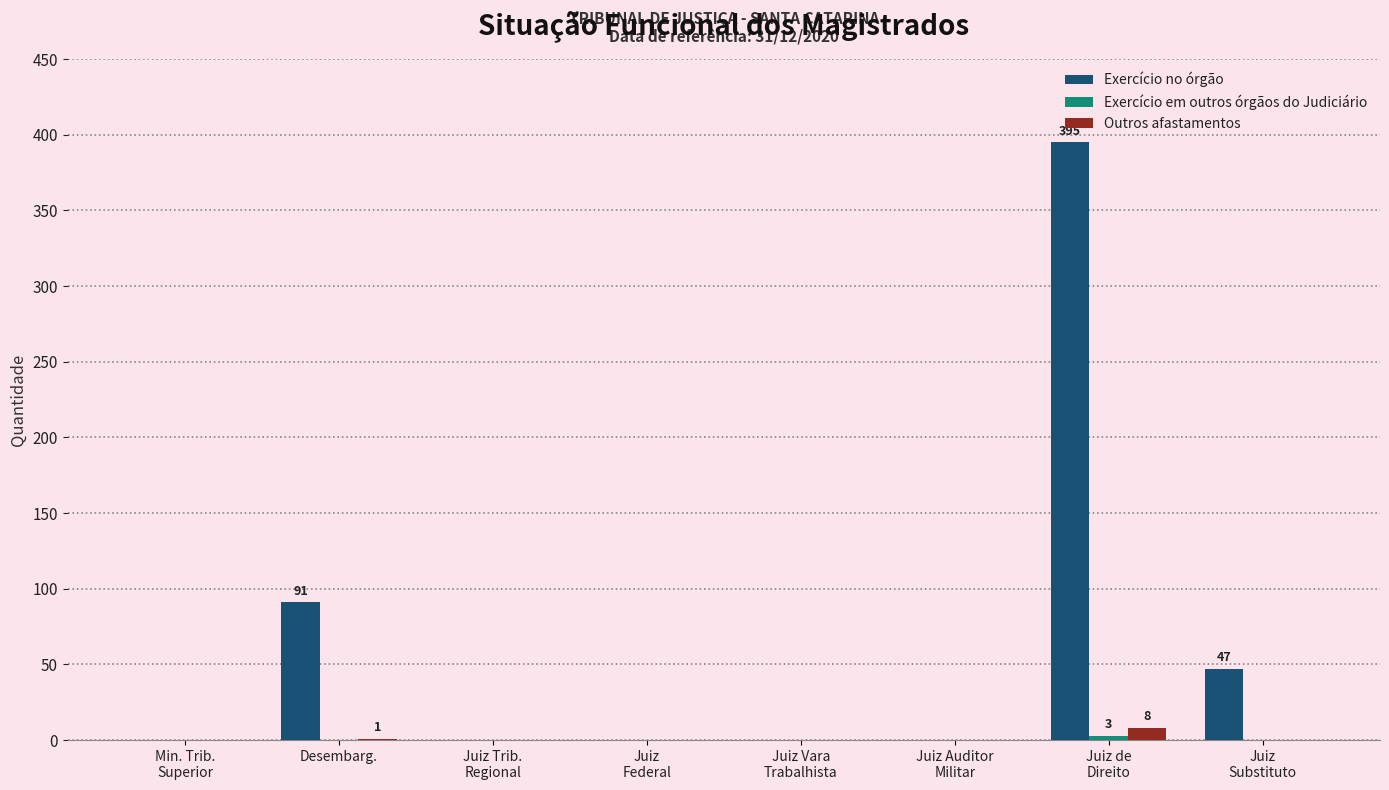

At which label is Exercício no órgão closest to 197?

Desembarg.